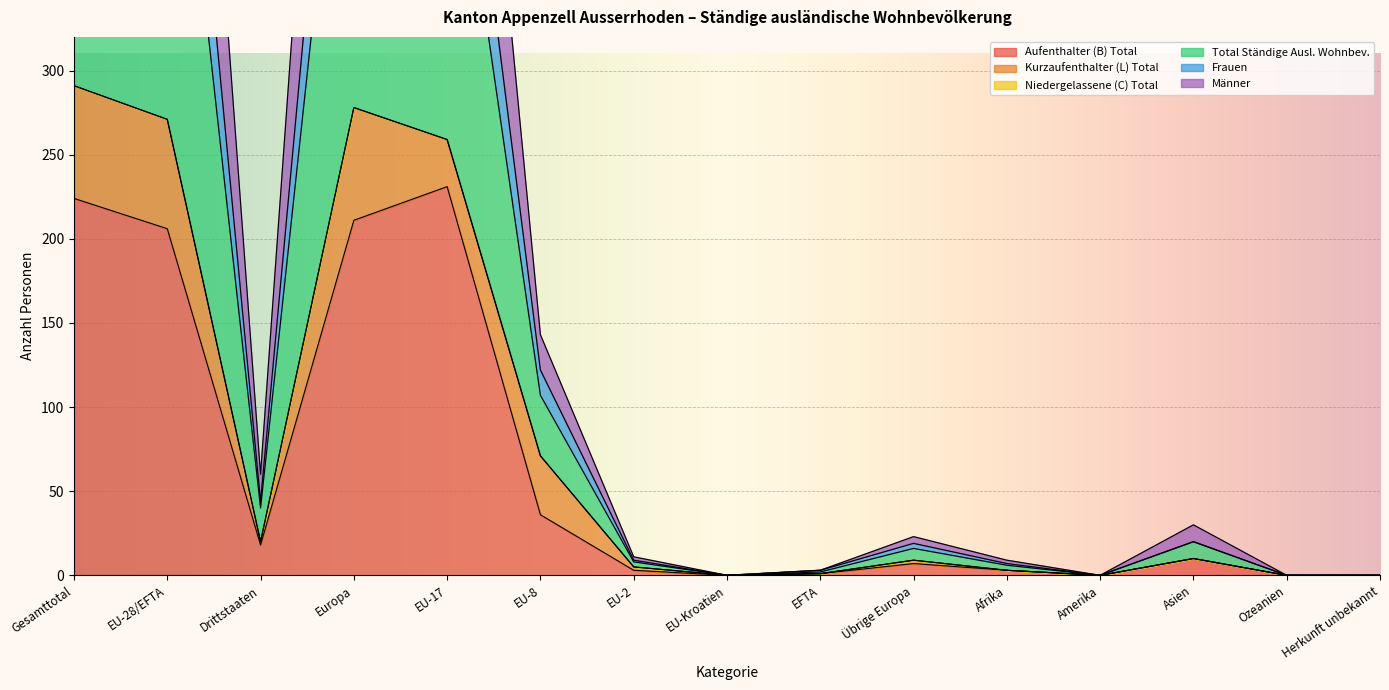

What is the difference between the Männer values at EU-2 and Gesamttotal?

574